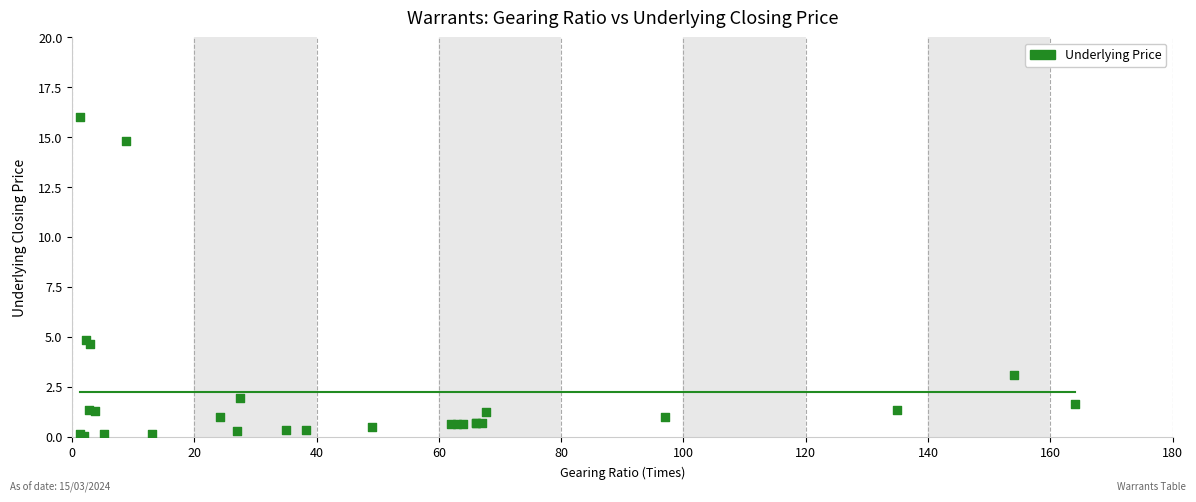

What Y value in the scatter plot is closest to 8?

4.9